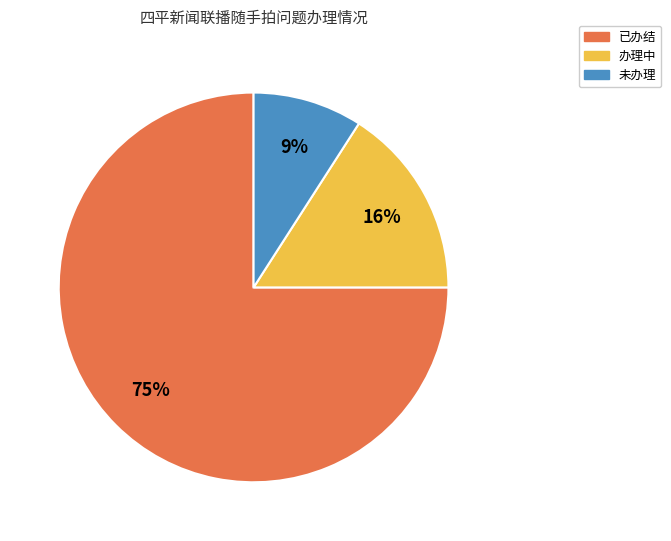

Between 已办结 and 未办理, which is larger?

已办结